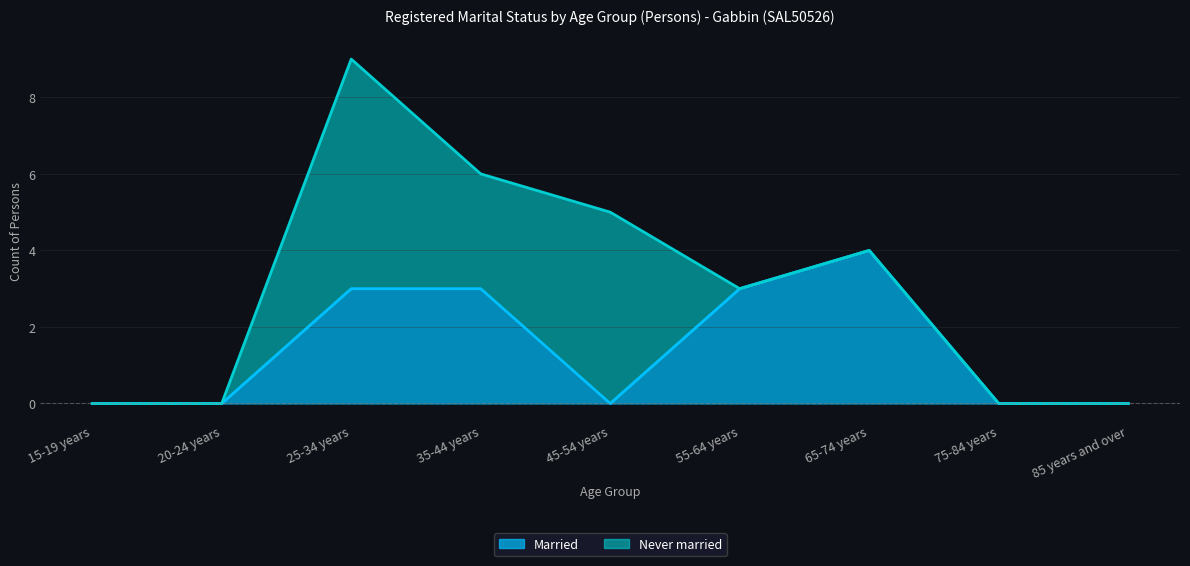

At how many categories does at least one series exceed 1?

5